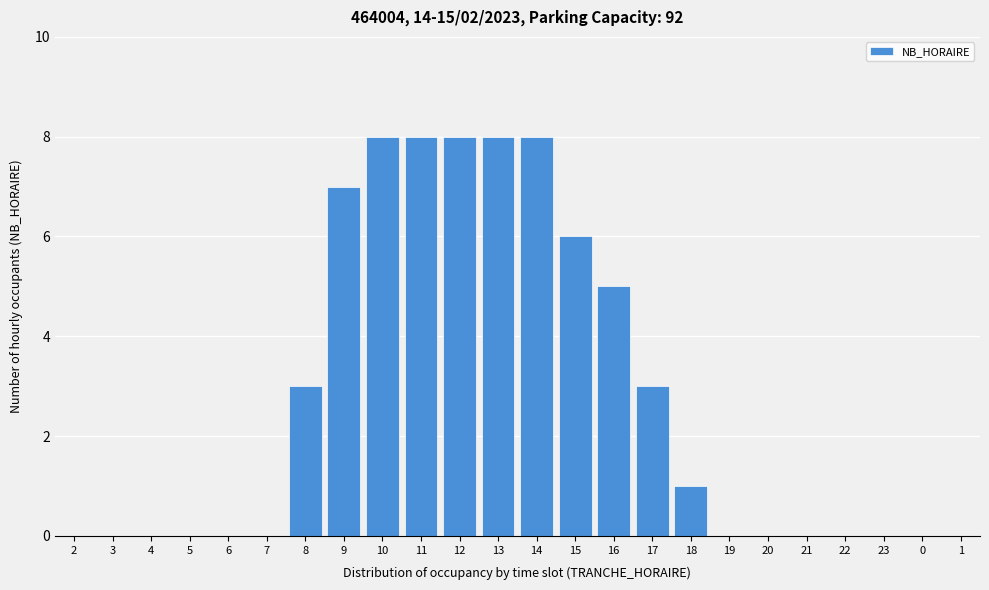

Reading left to right, list all the values displayed in this chart.

2=0	3=0	4=0	5=0	6=0	7=0	8=3	9=7	10=8	11=8	12=8	13=8	14=8	15=6	16=5	17=3	18=1	19=0	20=0	21=0	22=0	23=0	0=0	1=0